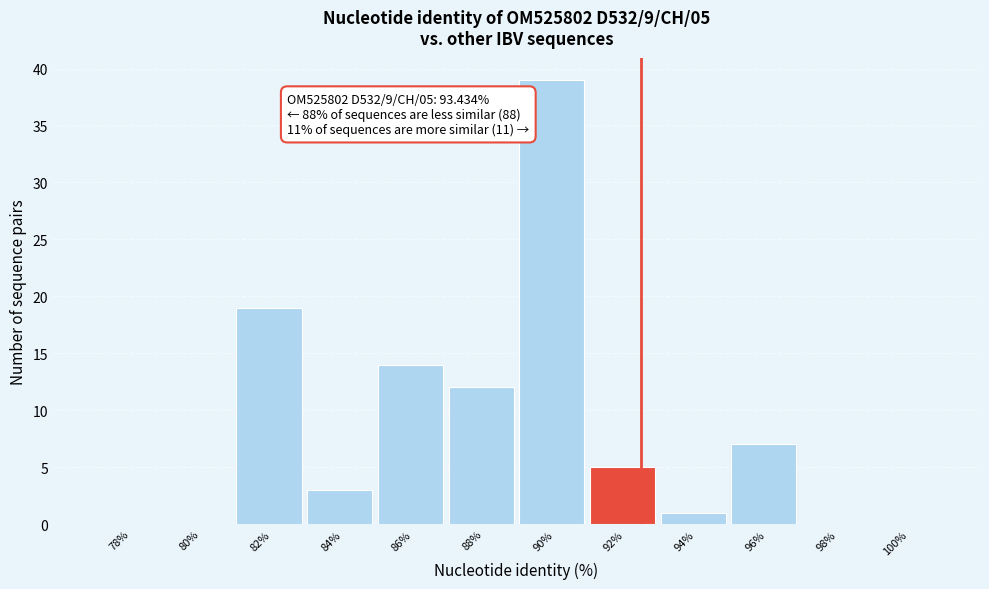

Reading left to right, list all the values displayed in this chart.

78%=0	80%=0	82%=19	84%=3	86%=14	88%=12	90%=39	92%=5	94%=1	96%=7	98%=0	100%=0